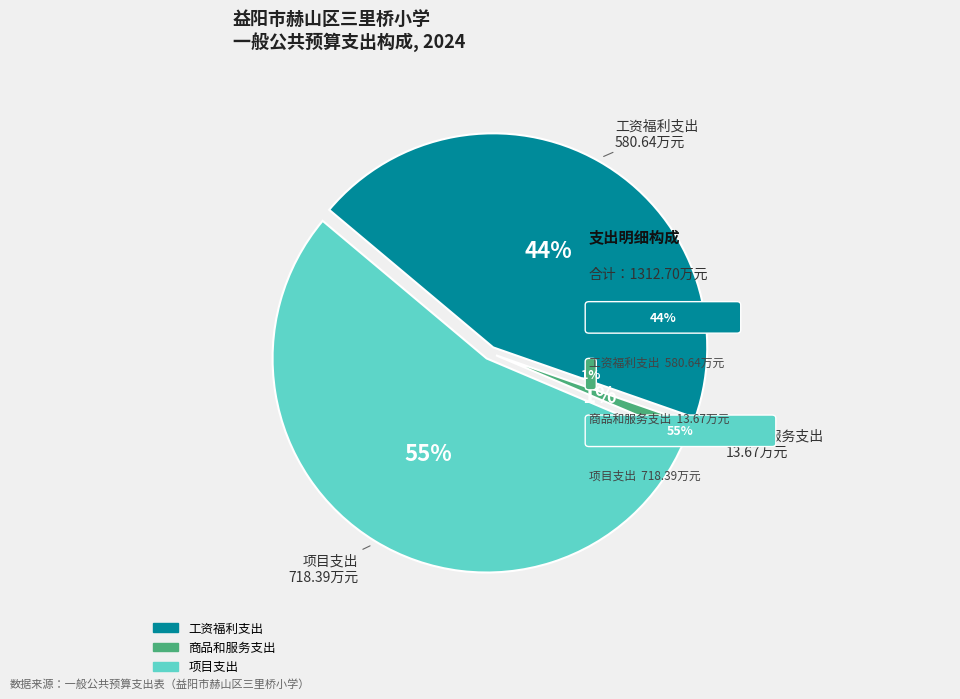

Which slice is the largest?

项目支出